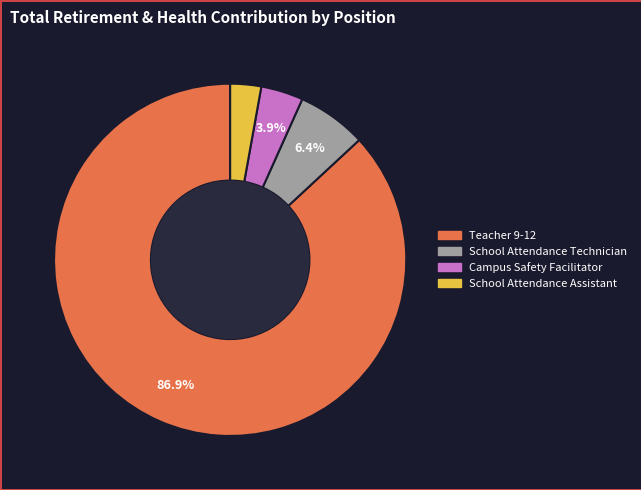

True or false: Teacher 9-12 accounts for 75% of the total.

False